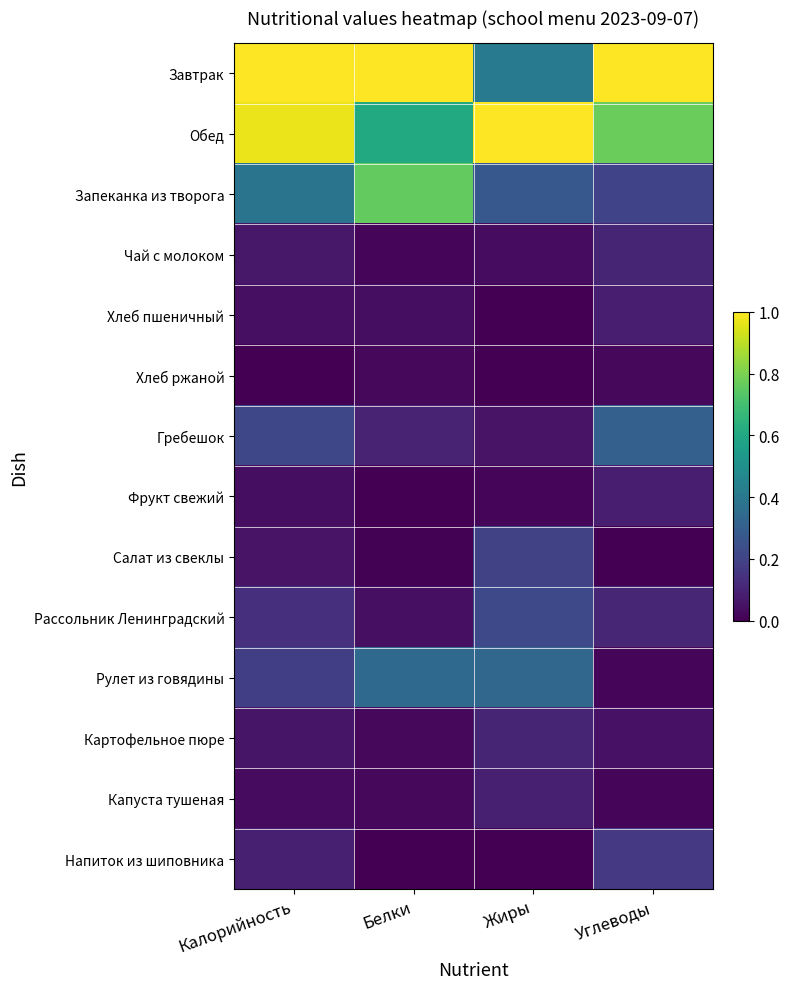

Which category has the highest value across all series?

Калорийность